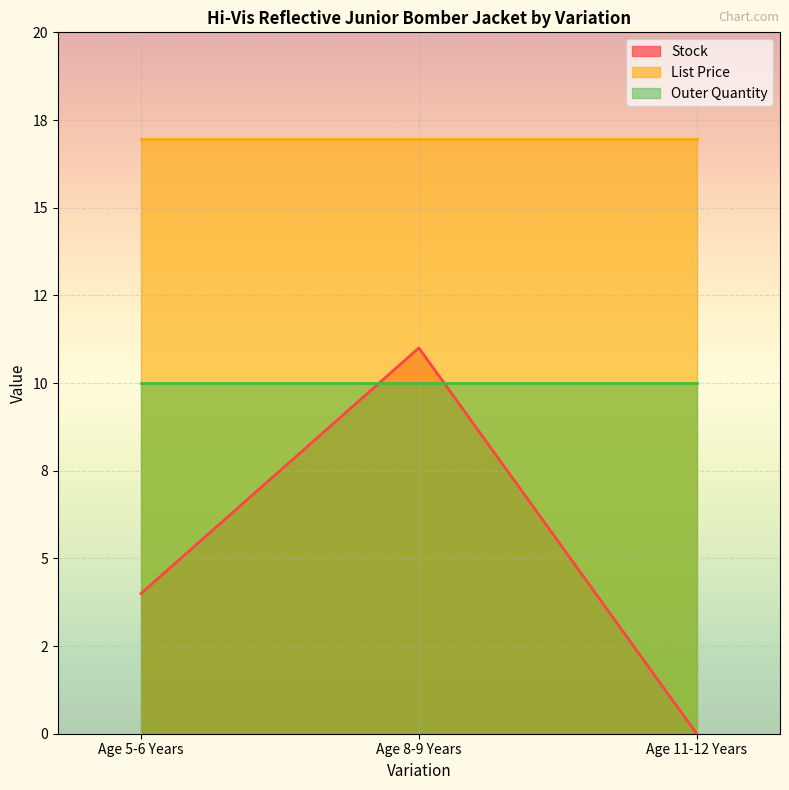

List the series in order of their peak value, highest first.

List Price, Stock, Outer Quantity